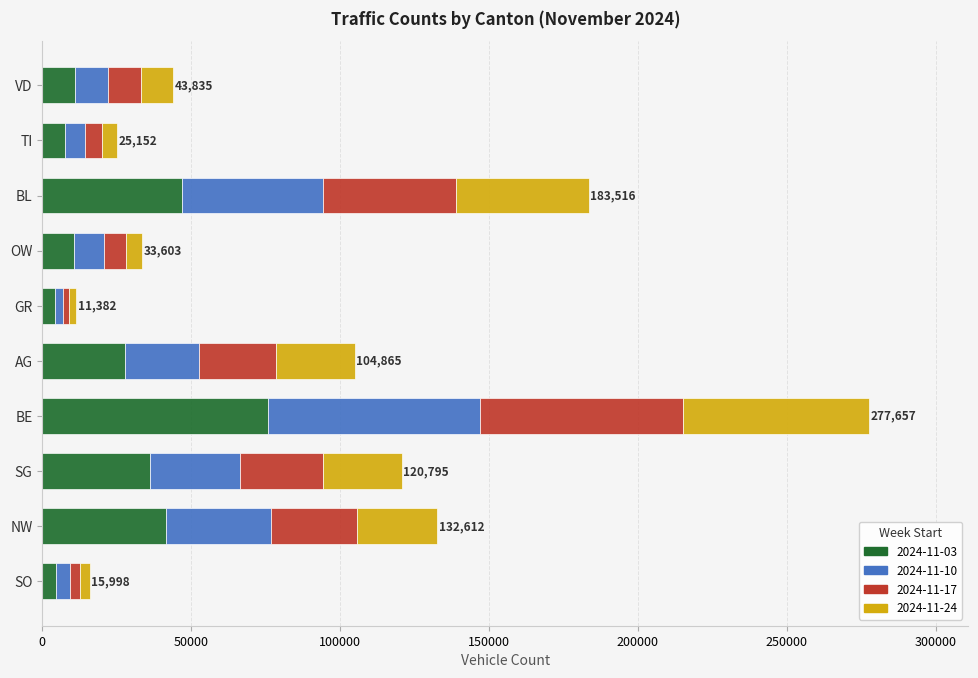

At which category is the sum across all series the highest?

BE